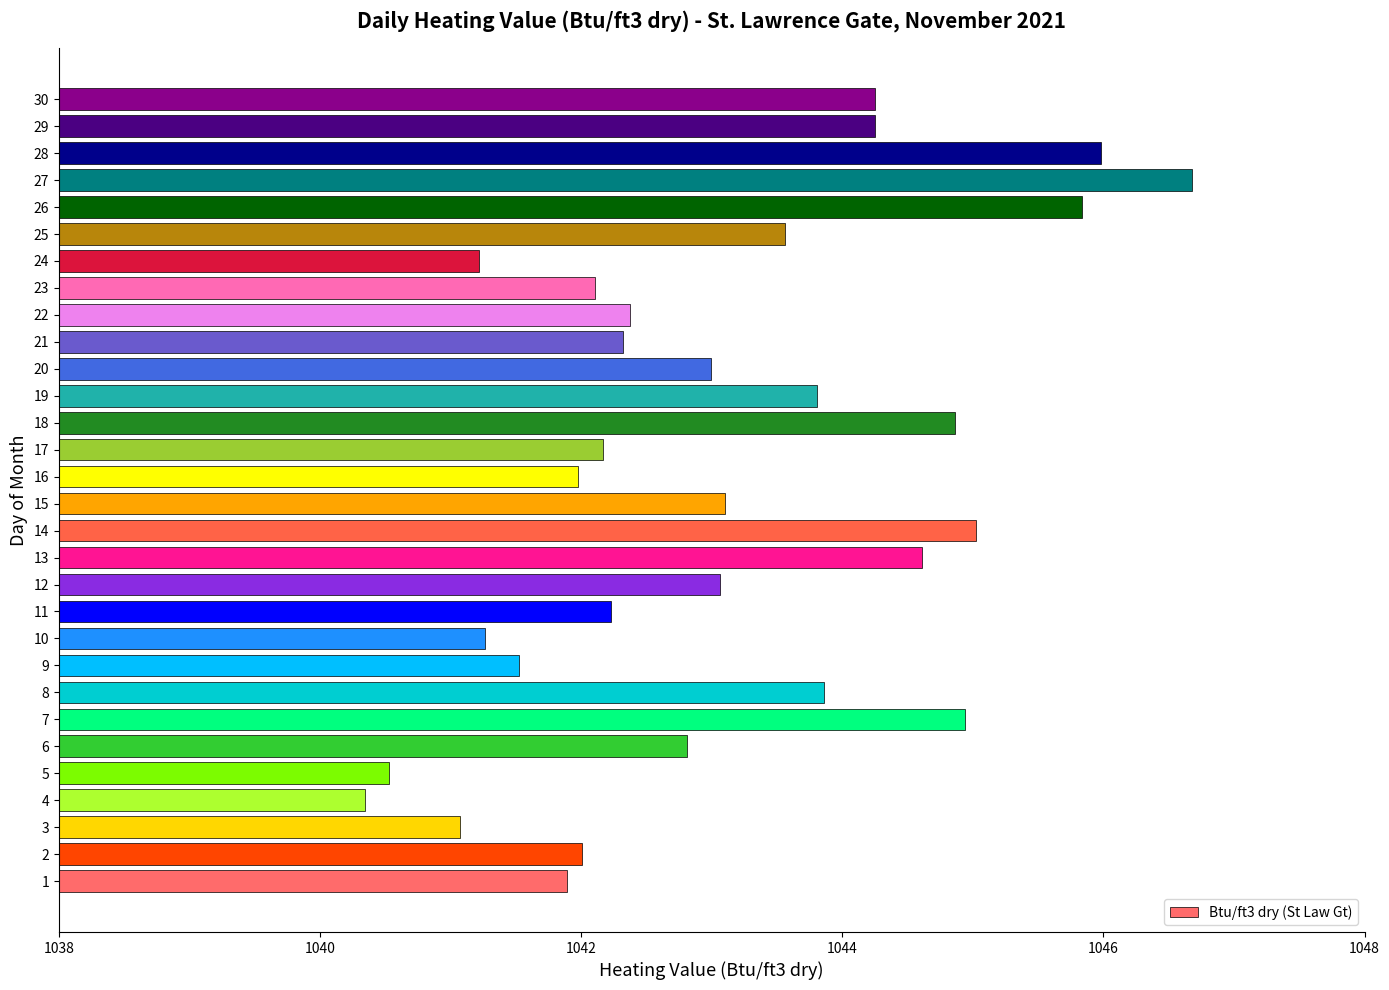

True or false: the data shows 1639.7 at 24.

False